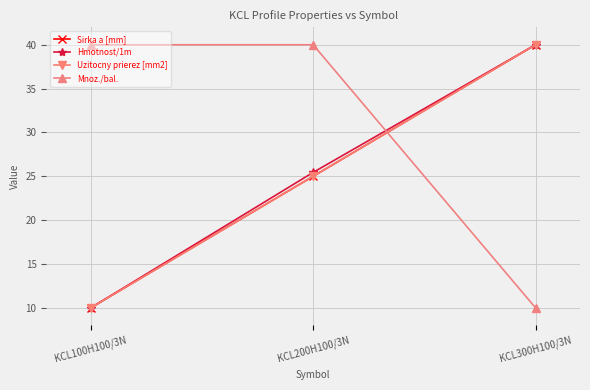

What is the label of the 1st point from the left?

KCL100H100/3N